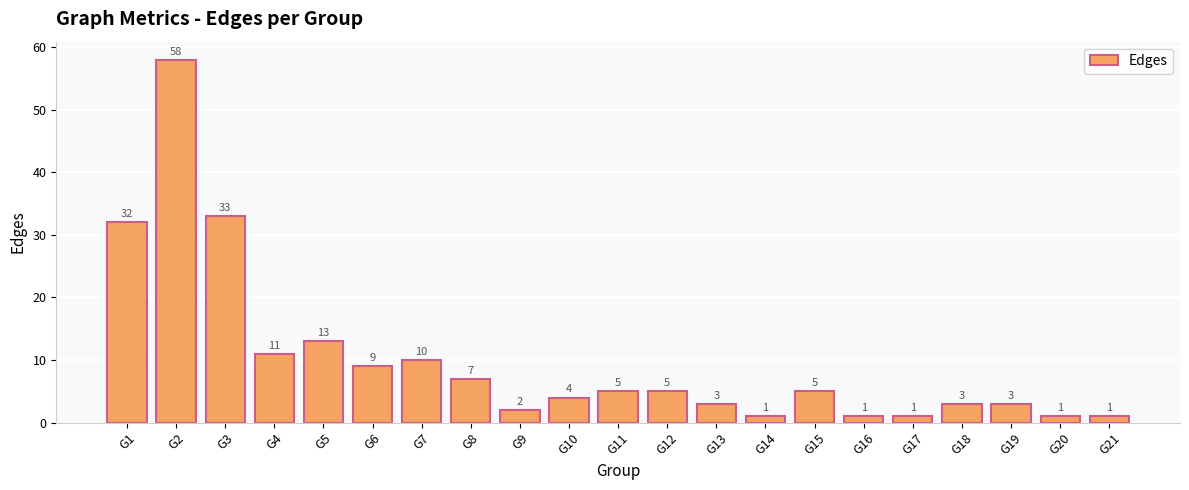

What is the greatest value displayed?

58